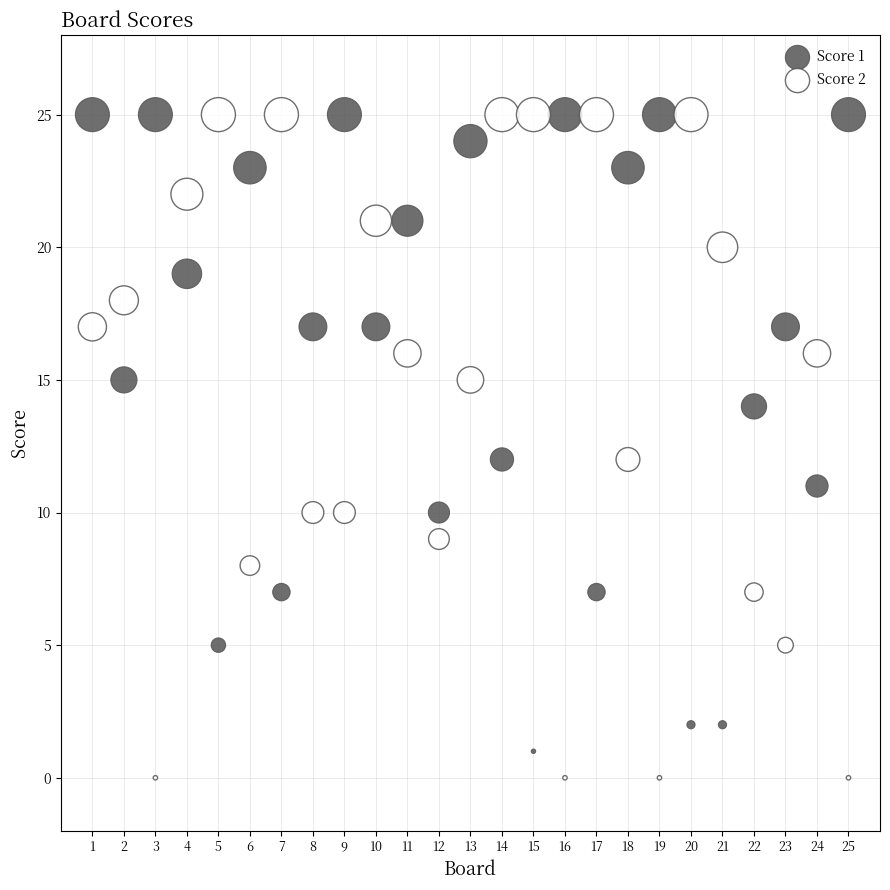

What is the X range (max minus min) for the scatter plot?

24